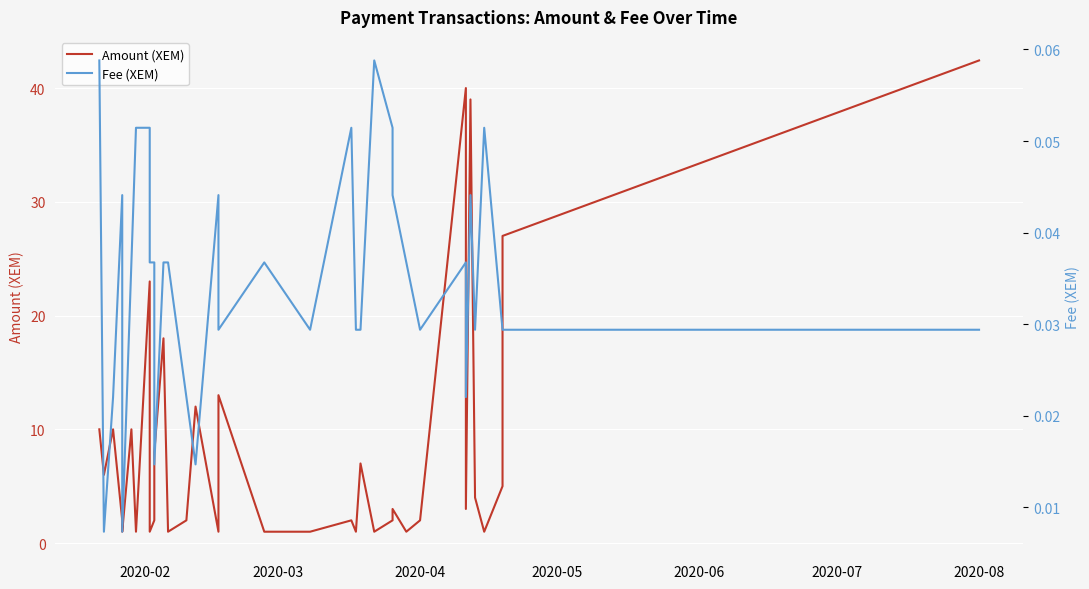

The value of Fee (XEM) at 2020-03 is 0.0. True or false?

True